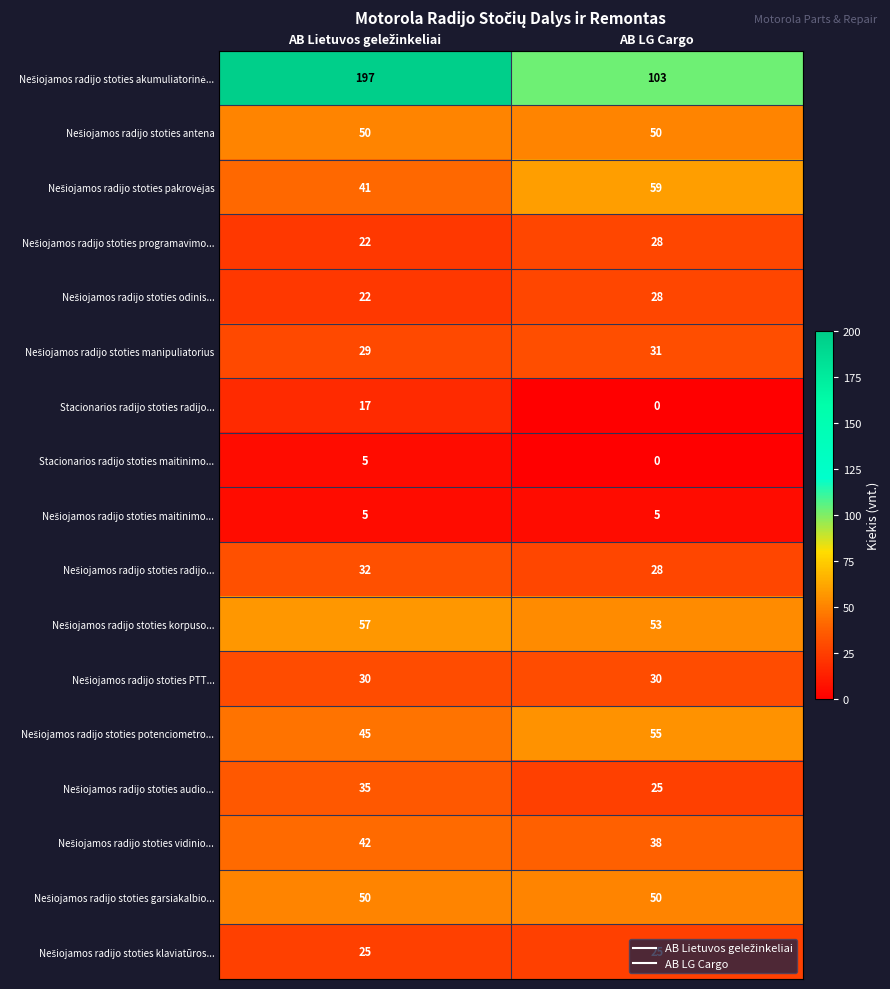

What is the highest value of the Stacionarios radijo stoties radijo... series?

17